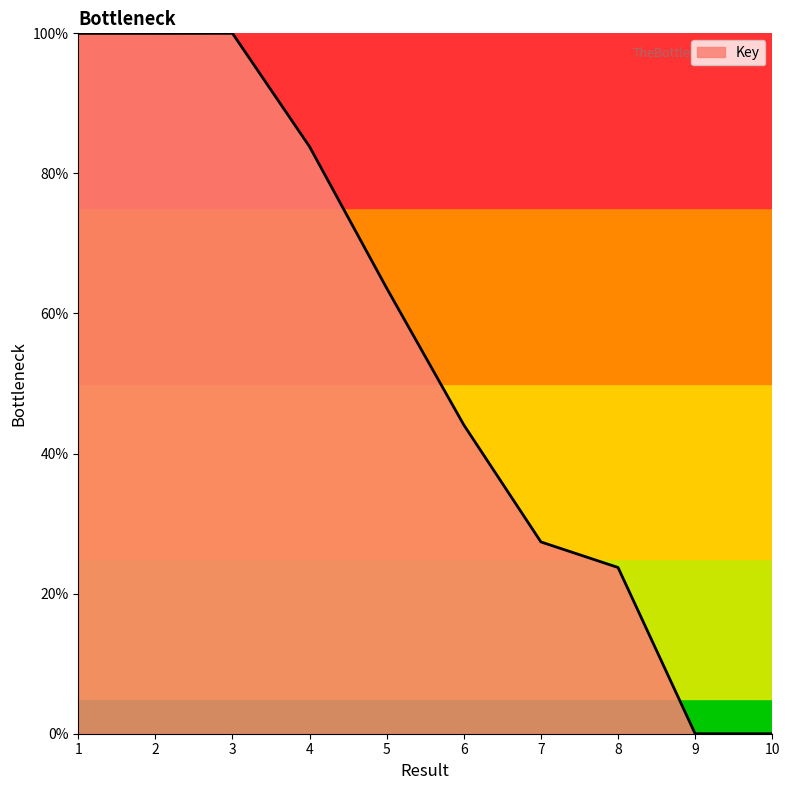

True or false: the data shows 0.0 at 10.

True